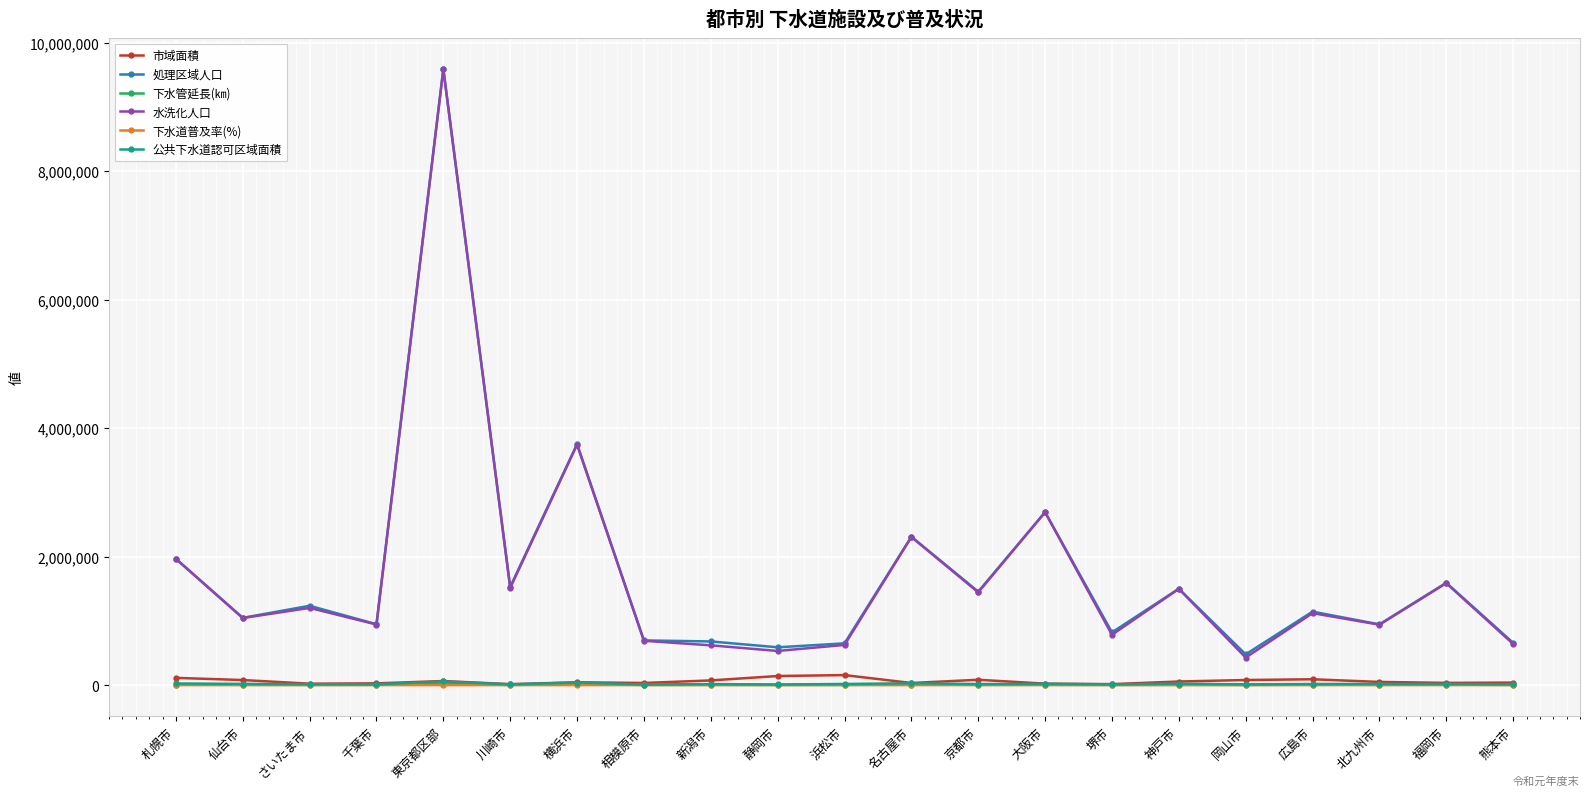

True or false: 水洗化人口 and 市域面積 cross at least once.

False